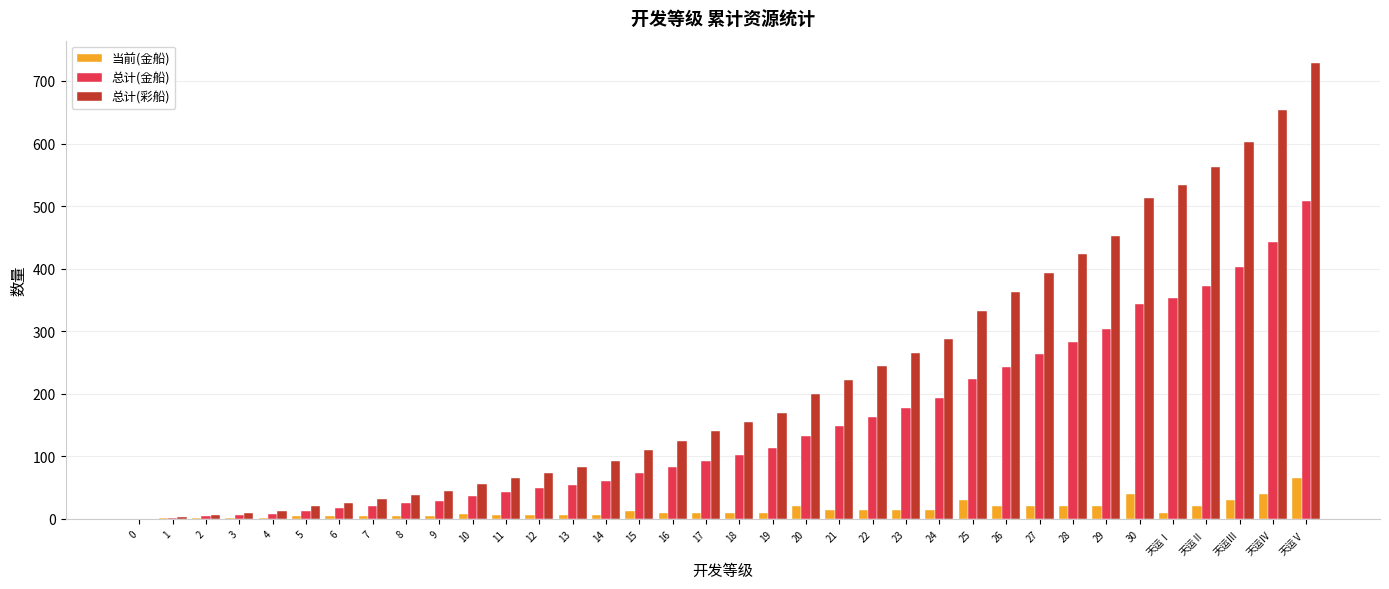

The value of 当前(金船) at 26 is 20. True or false?

True